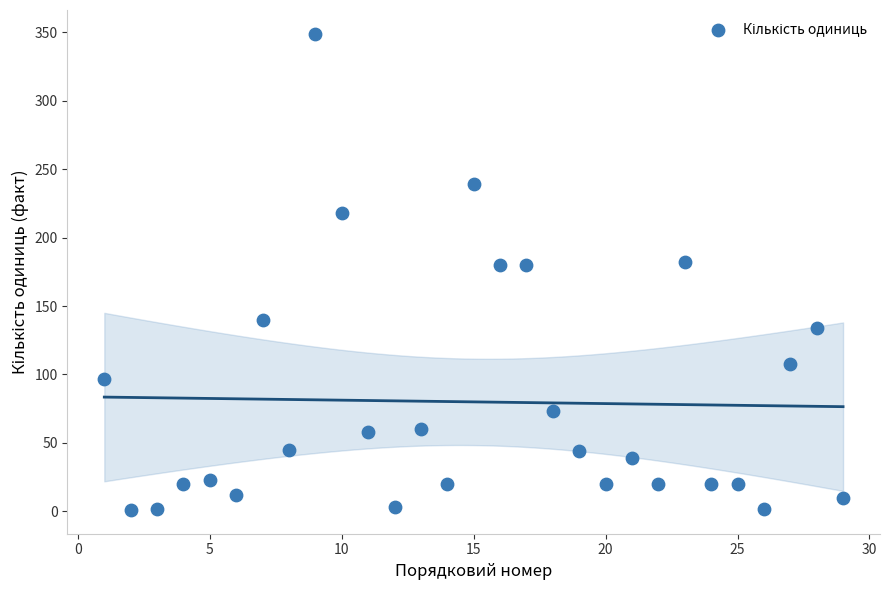

What is the range of Y values (max minus min)?

348